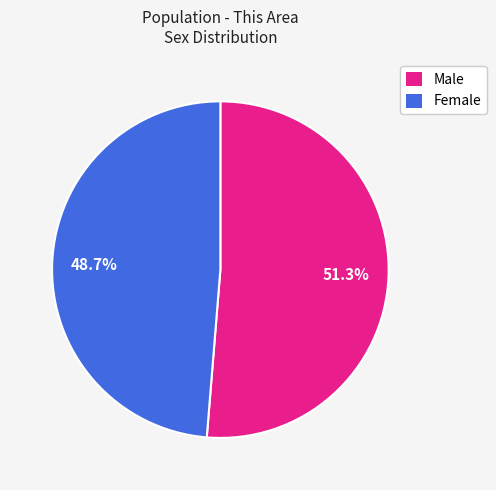

How many segments does this pie chart have?

2